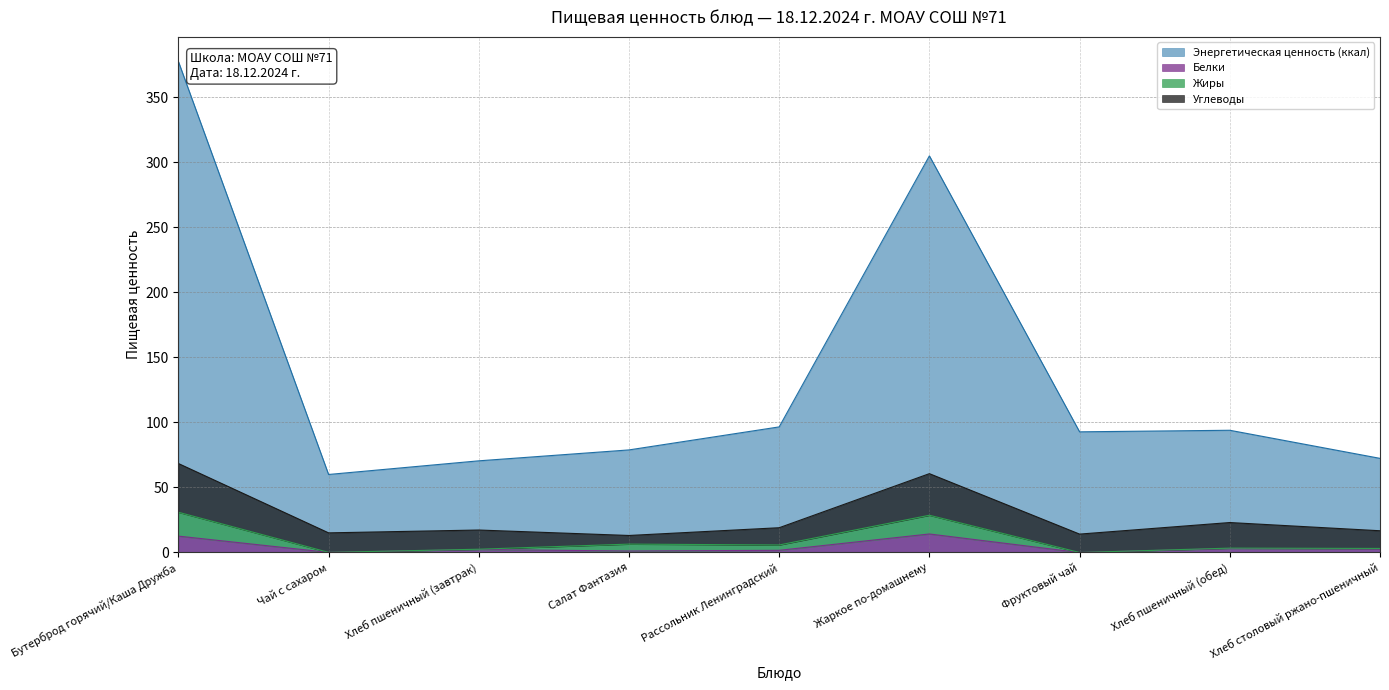

What is the average value of the Жиры series?

9.0